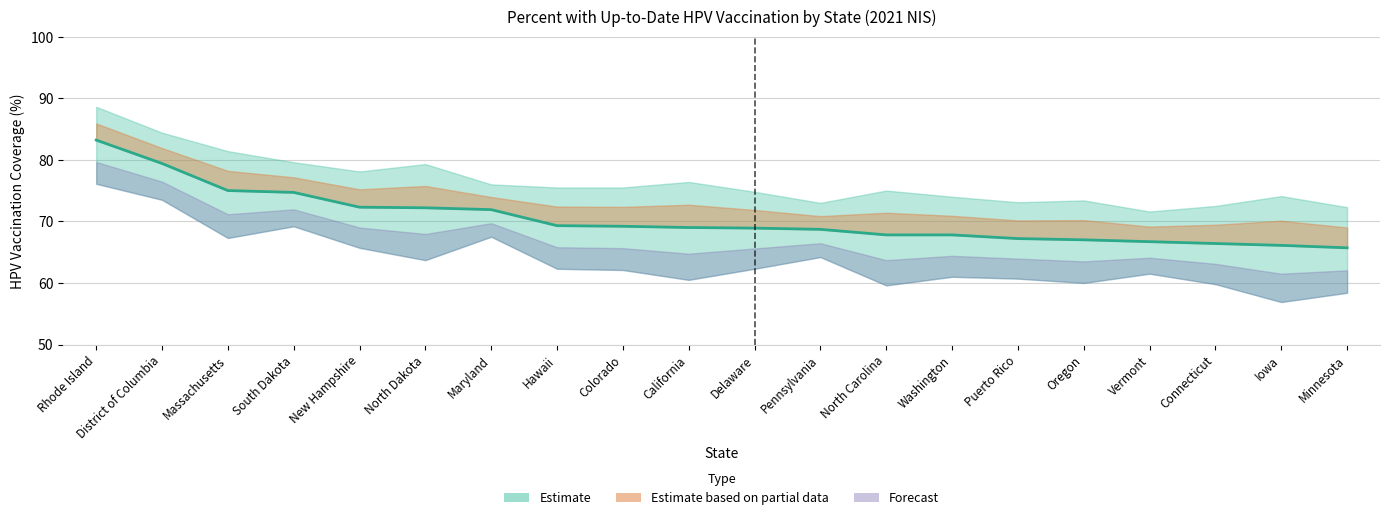

Which label corresponds to the largest value in the chart?

Rhode Island